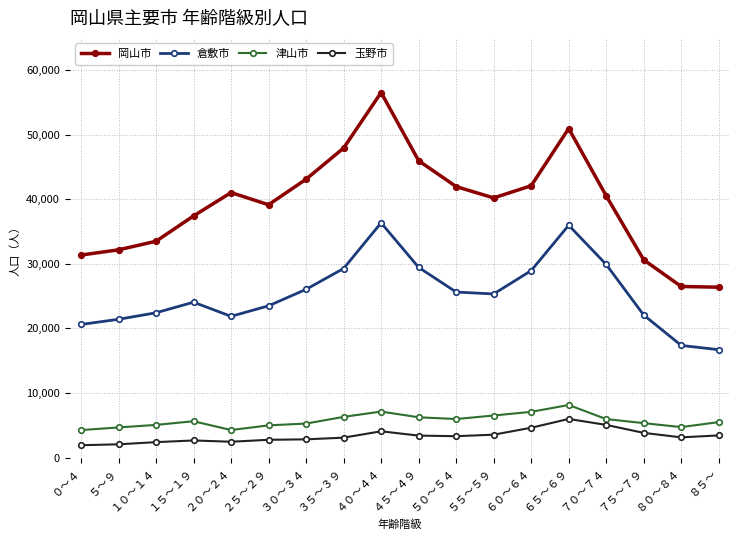

Where does the 倉敷市 series first go above 25338?

３０～３４